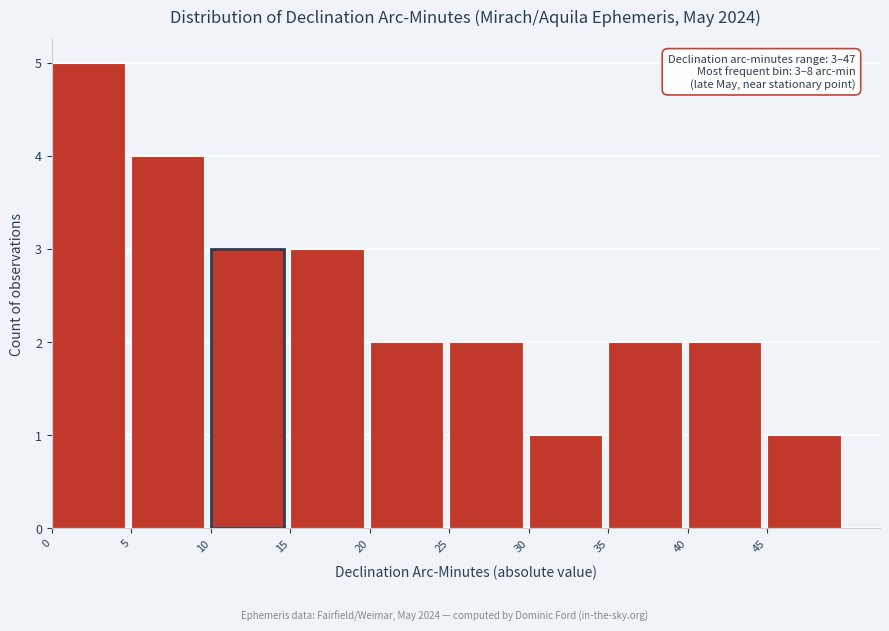

Over which range of the x-axis is the bar tallest?

0 to 5